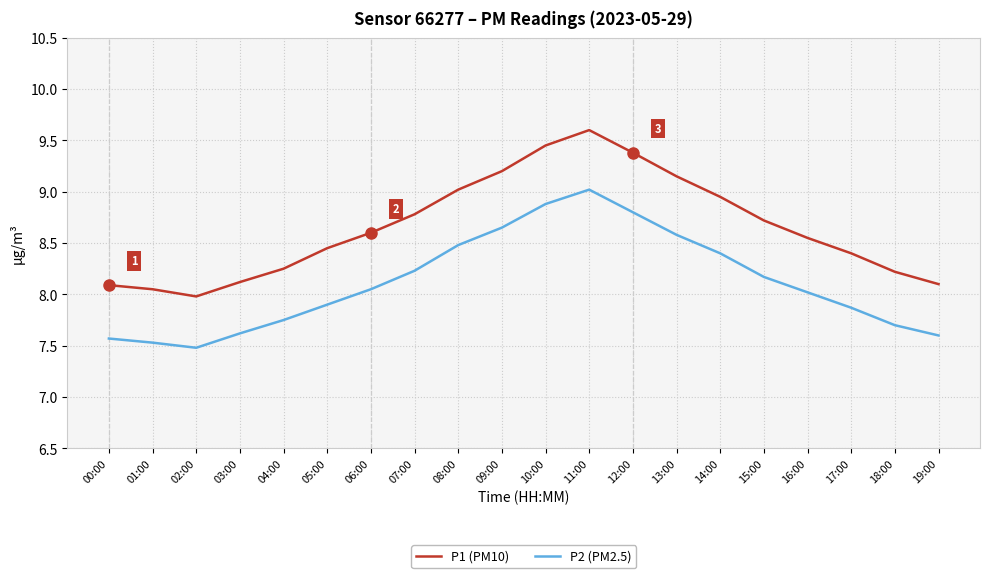

The P2 (PM2.5) series shows 14.5 at 10:00. True or false?

False